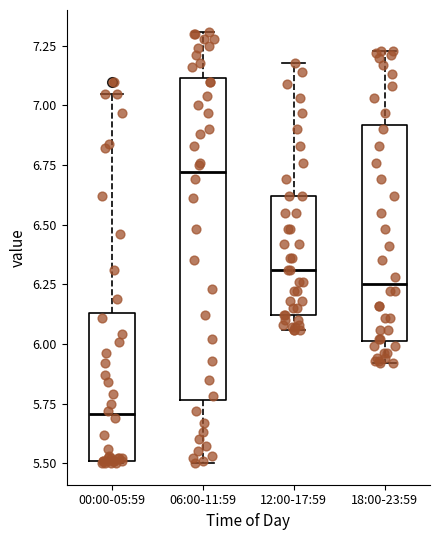

Which box's median line is the highest?

06:00-11:59